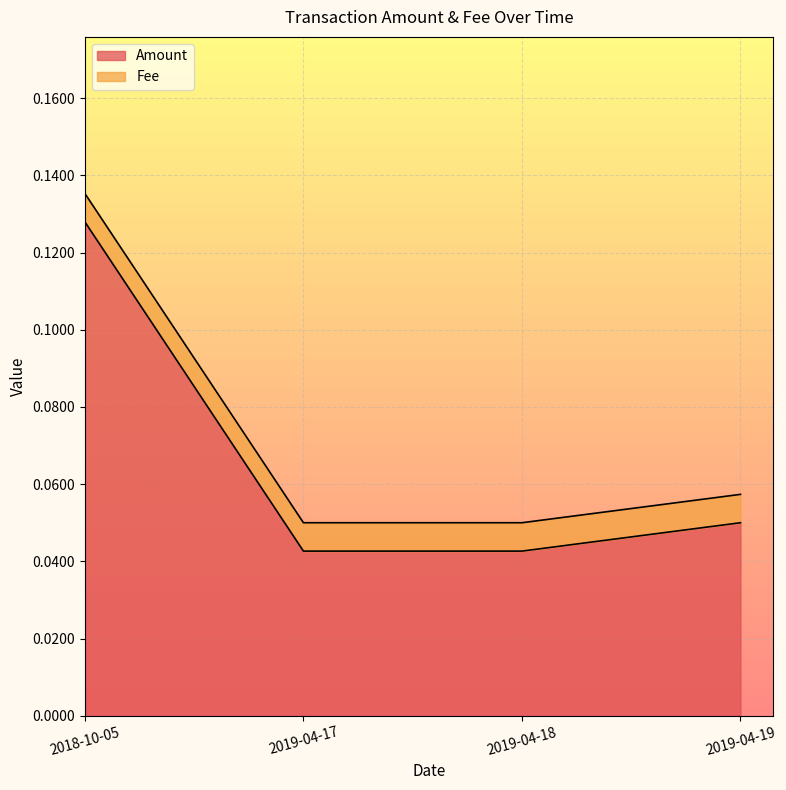

Is it true that the value at 2019-04-18 is 0.0?

False